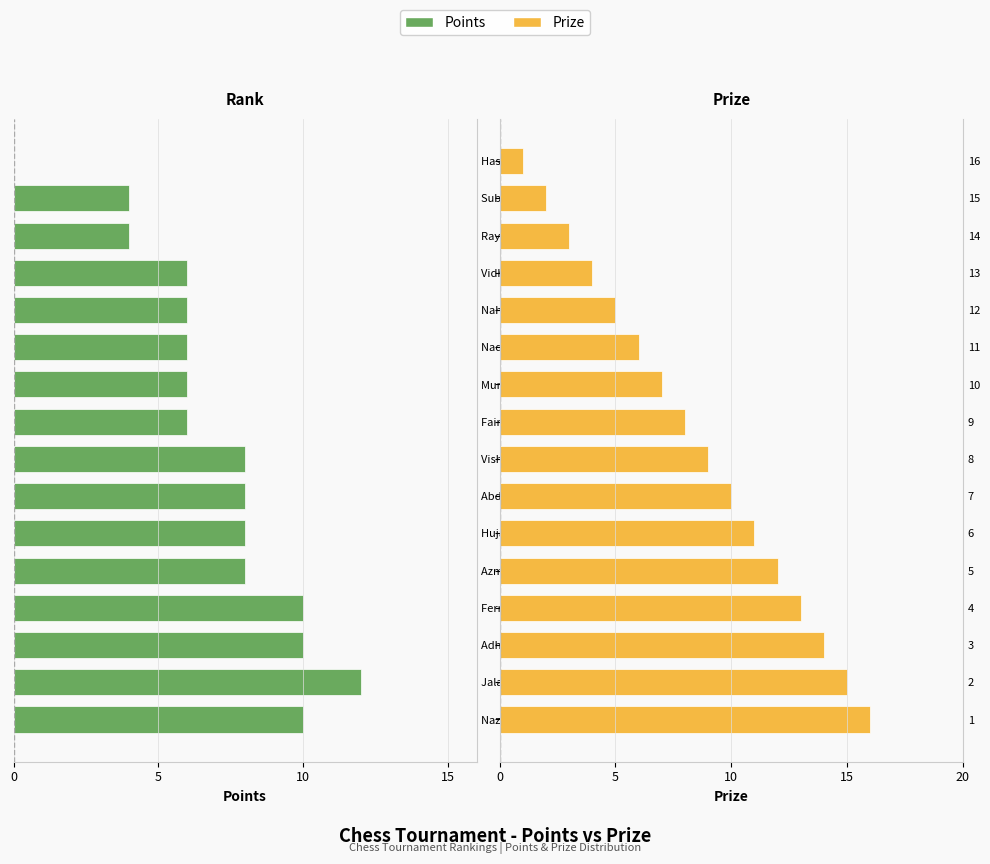

Is it true that Points equals -5 at Adheel Adam?

False